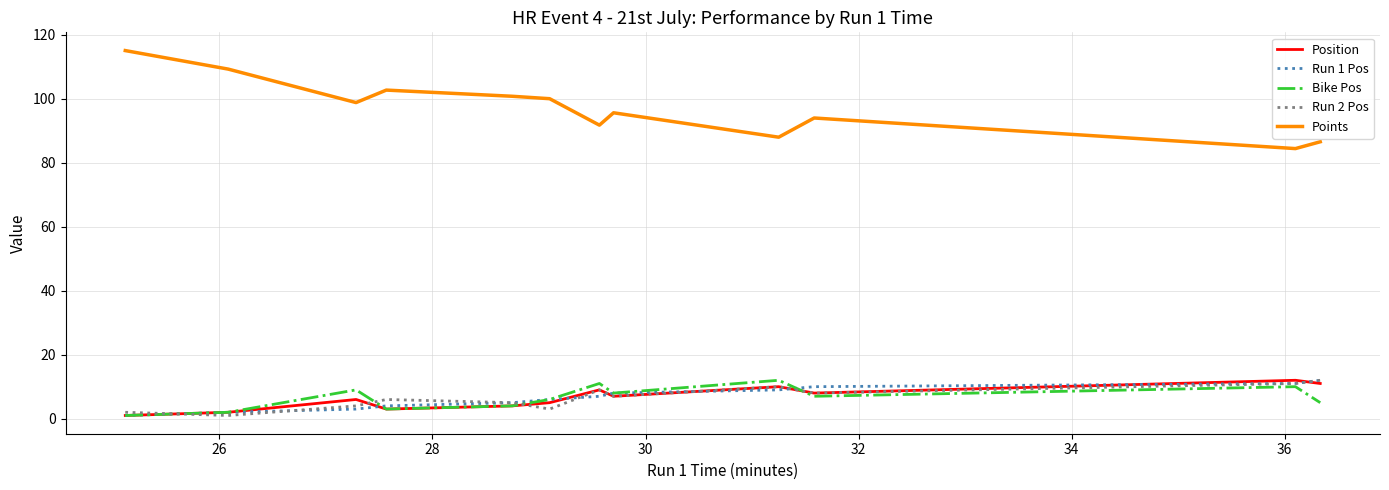

What is the minimum value for Run 2 Pos?

1.0